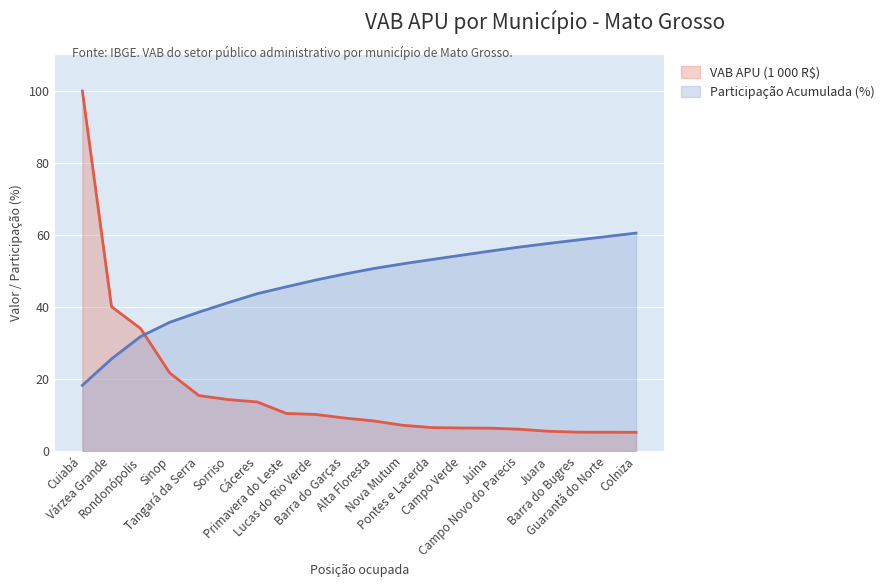

Rank the series by their average value, from lowest to highest.

VAB APU (1 000 R$), Participação Acumulada (%)